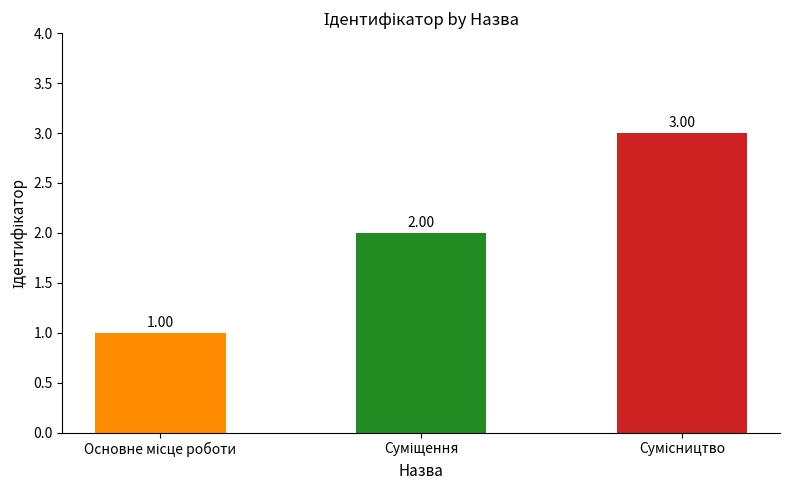

What is the sum of the values at Основне місце роботи and Сумісництво?

4